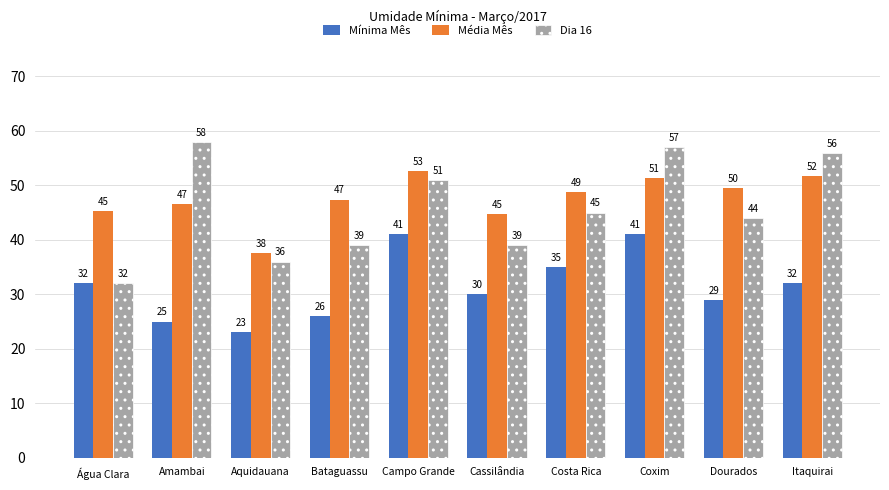

Which series has the largest total across all categories?

Média Mês